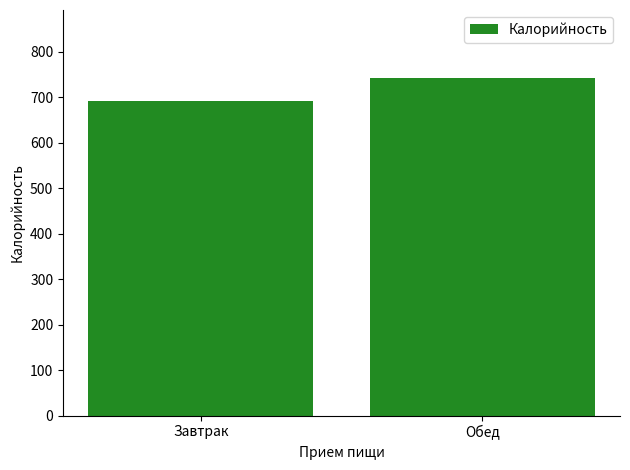

Rank the categories by value from lowest to highest.

Завтрак, Обед